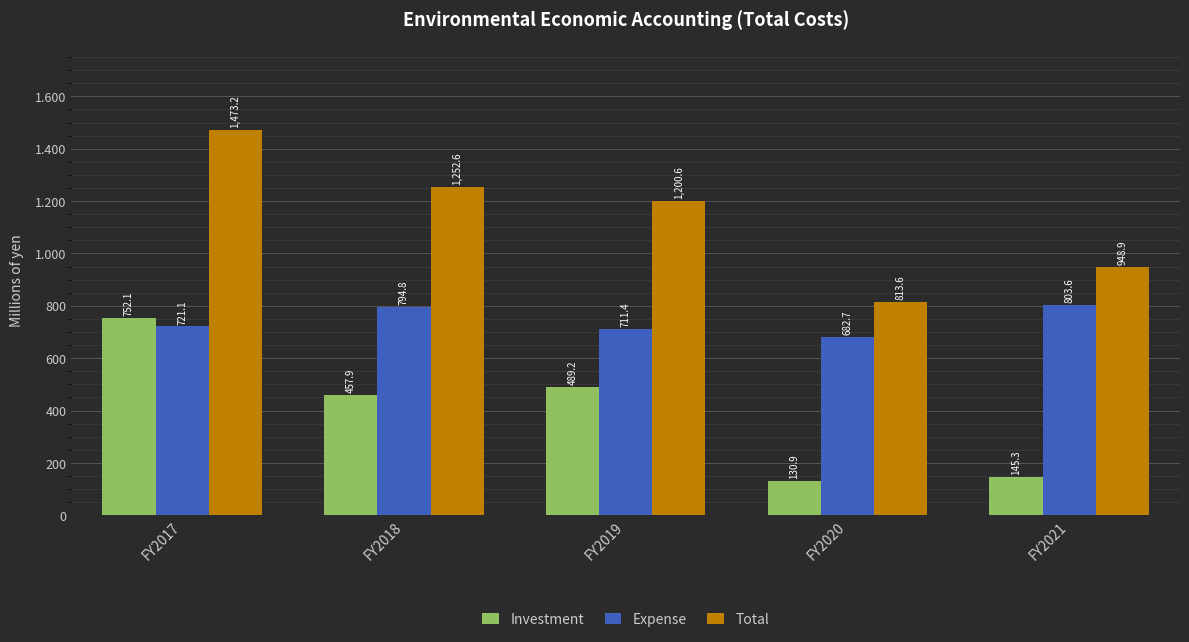

The Expense series shows 1100.8 at FY2020. True or false?

False